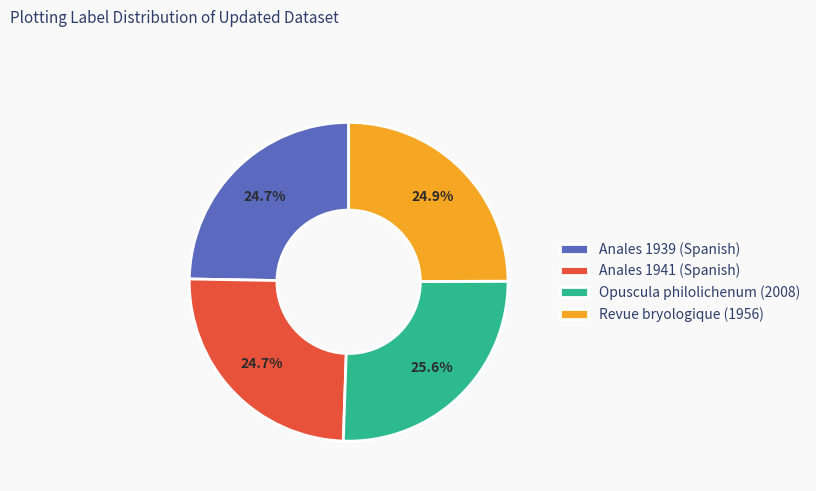

Combined, do Anales 1939 (Spanish) and Anales 1941 (Spanish) account for over 50%?

No